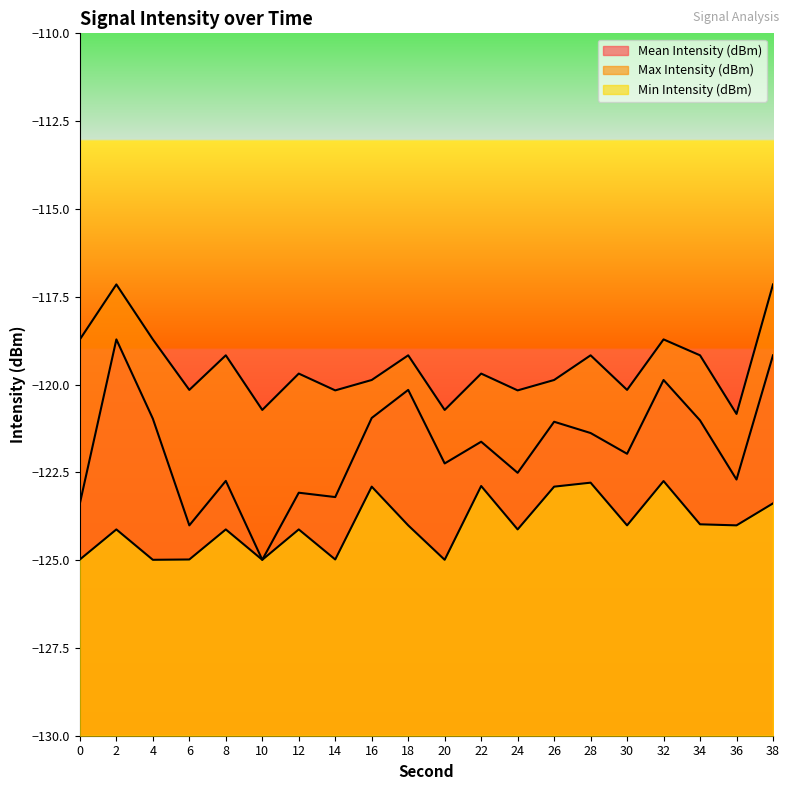

At which category does the chart reach its minimum across all series?

10